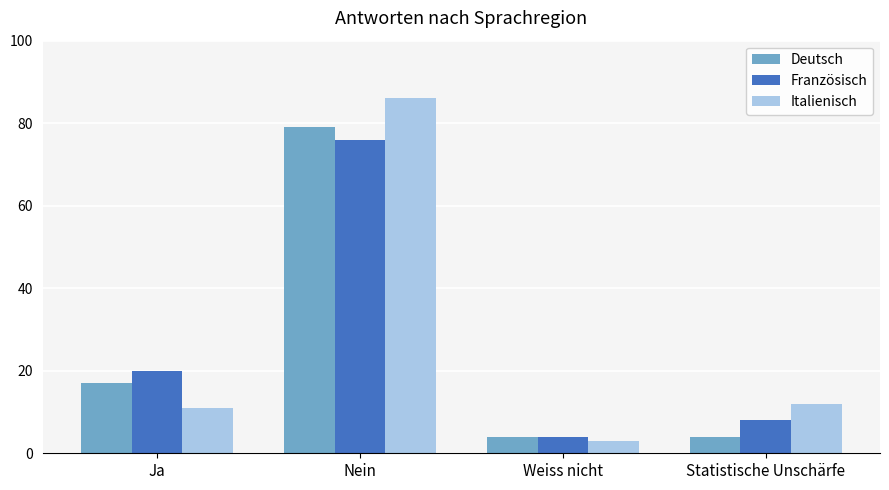

Reading right to left, extract all data points from this chart.

Deutsch: 4	4	79	17
Französisch: 8	4	76	20
Italienisch: 12	3	86	11